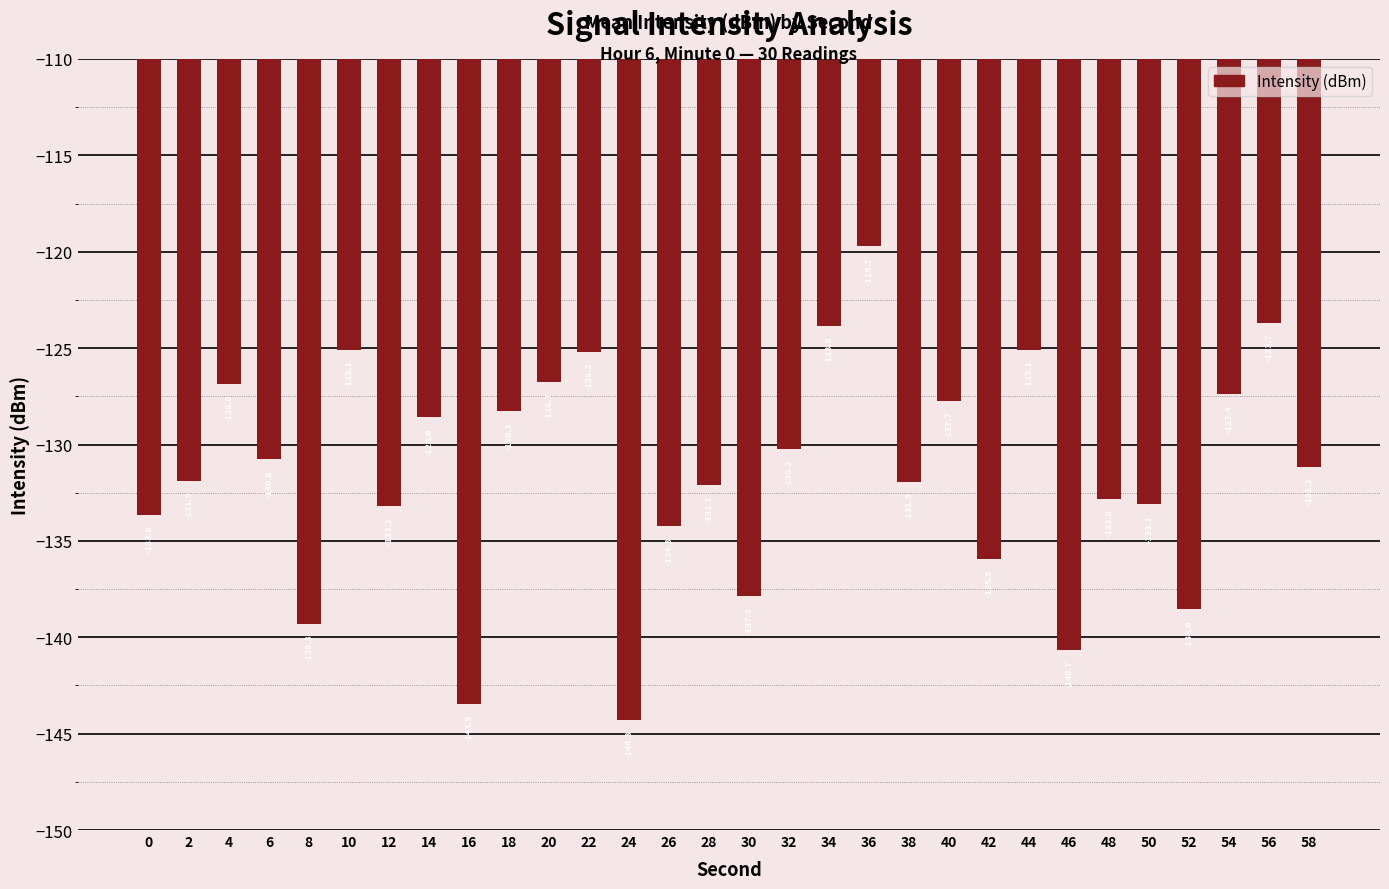

What is the difference between the maximum and second lowest values?

23.7